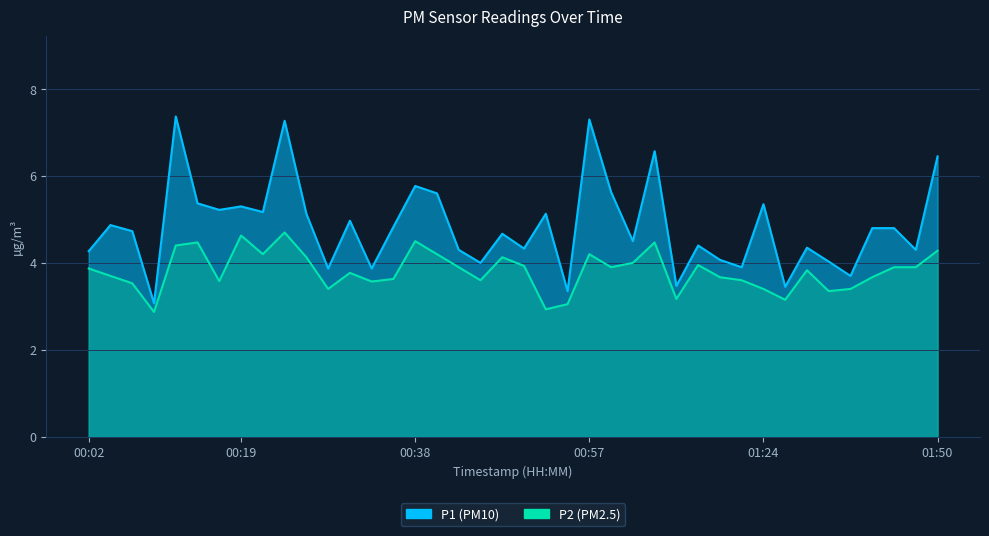

Rank the series at 01:18 from highest to lowest value.

P1, P2